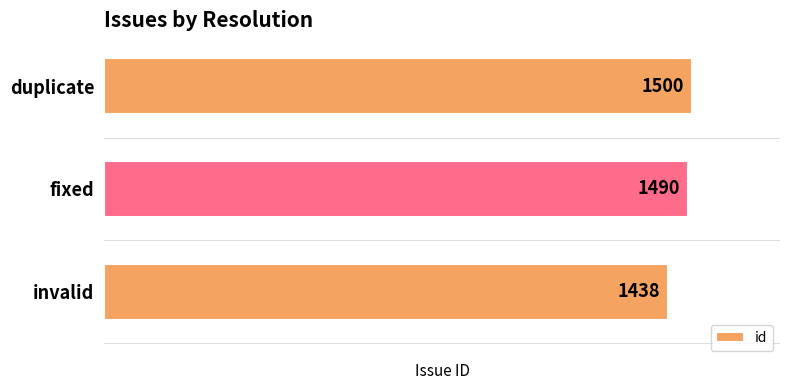

What is the average value?

1476